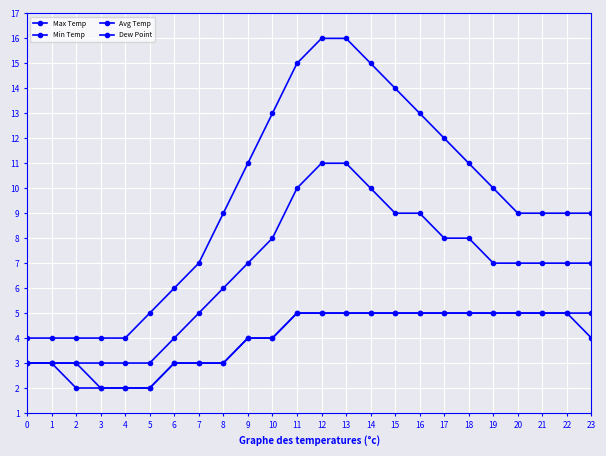

Is this an area chart (filled region under the line)?

No